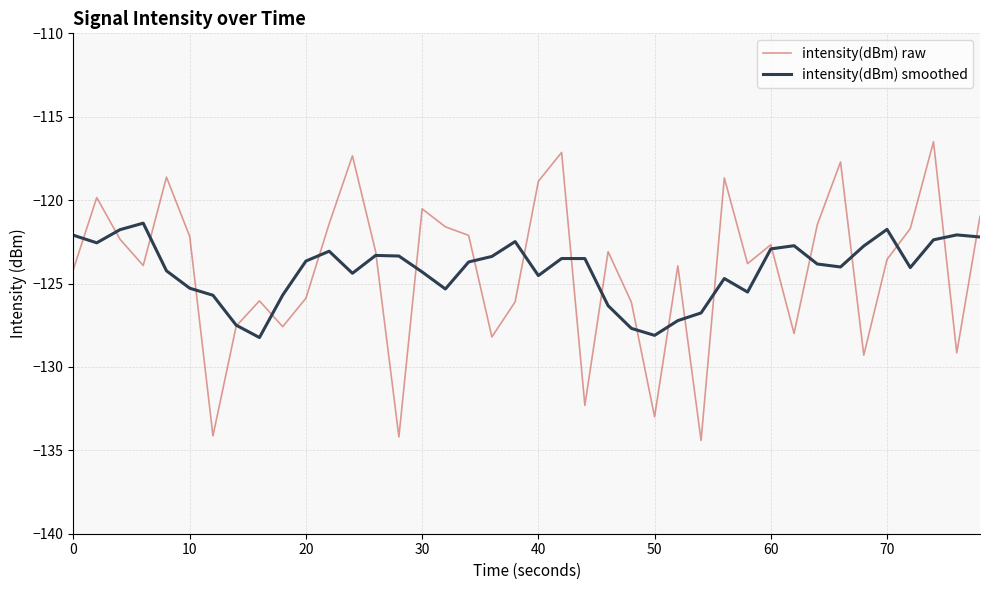

Which series has the largest range (max minus min)?

intensity(dBm) raw